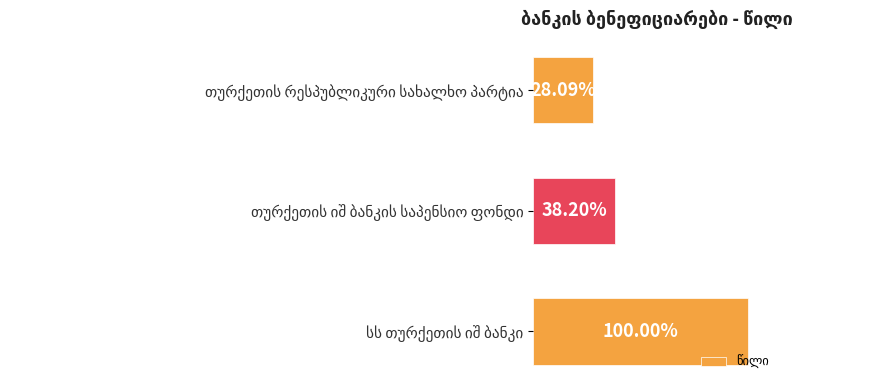

Does the chart contain any negative values?

No